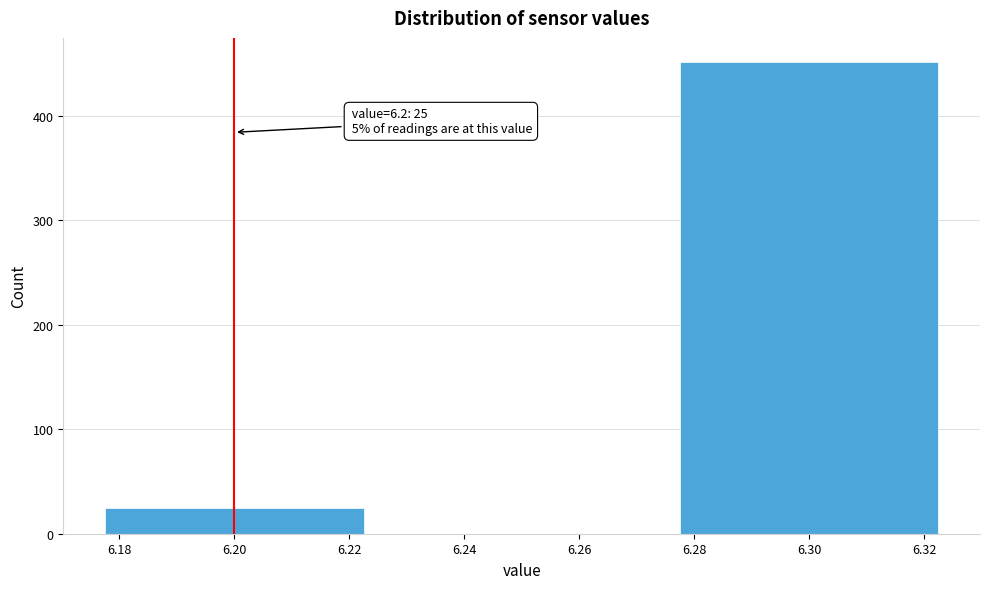

Over which range of the x-axis is the bar tallest?

6.275 to 6.325